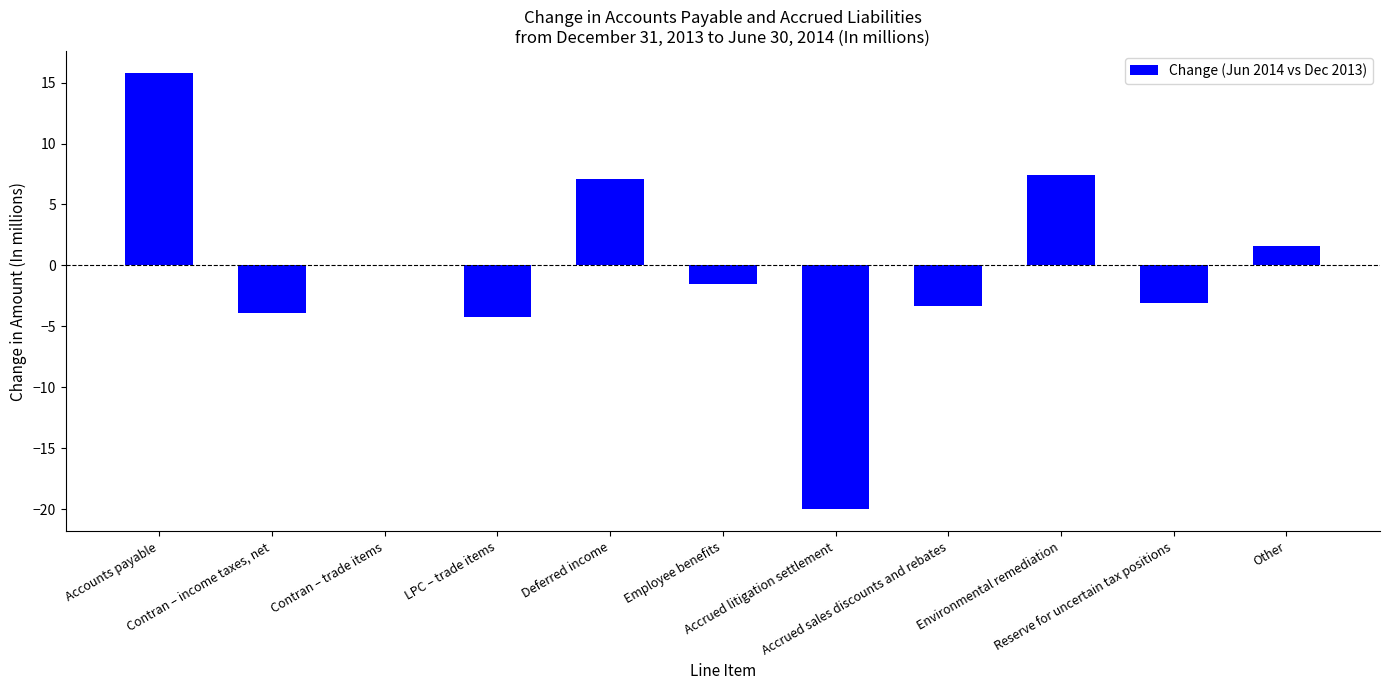

Count the number of values greater than -1.

5